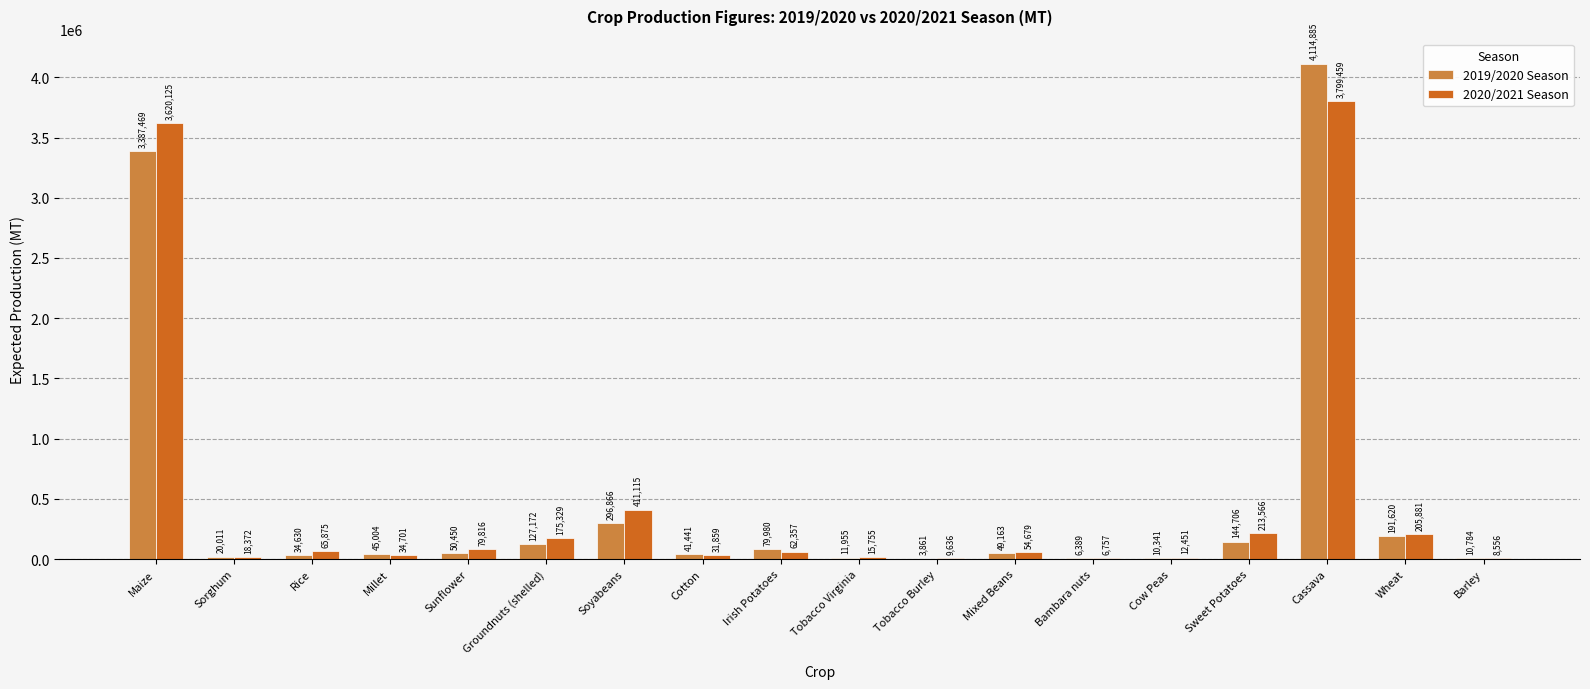

Does the chart contain stacked bars?

No